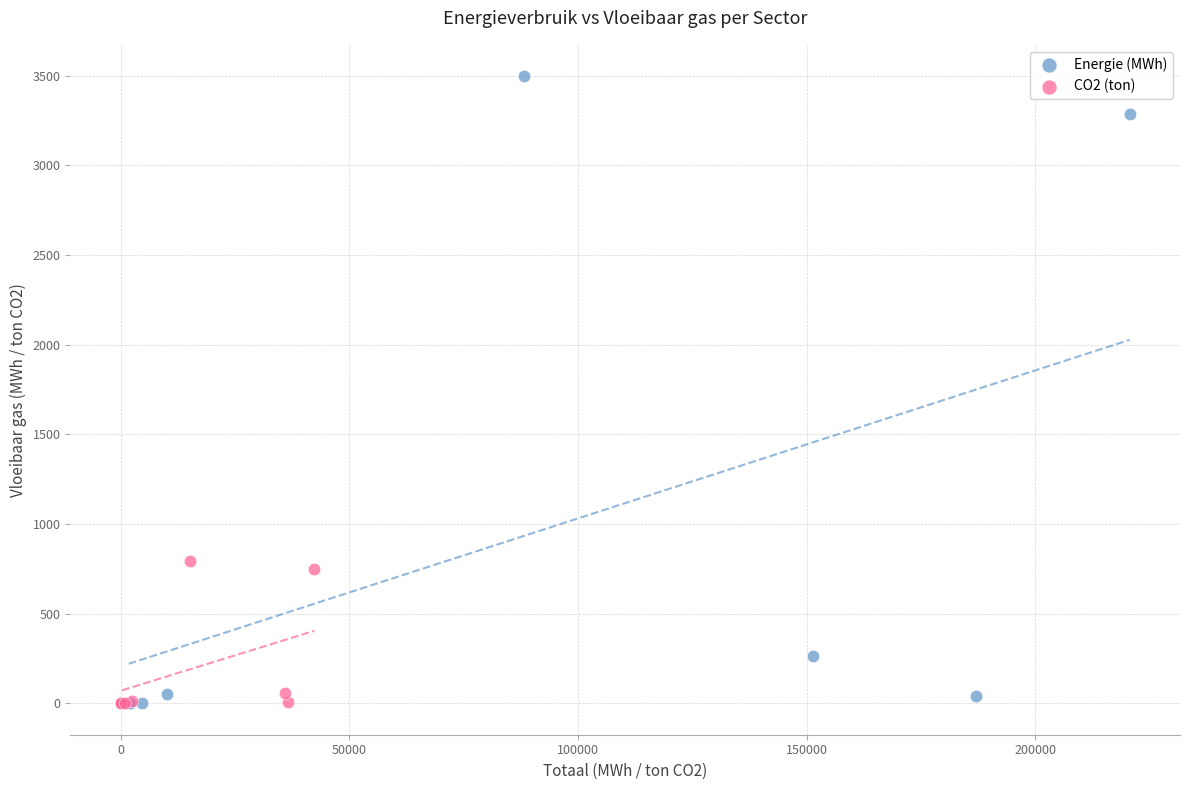

Which series reaches the maximum Y coordinate?

Energie (MWh)